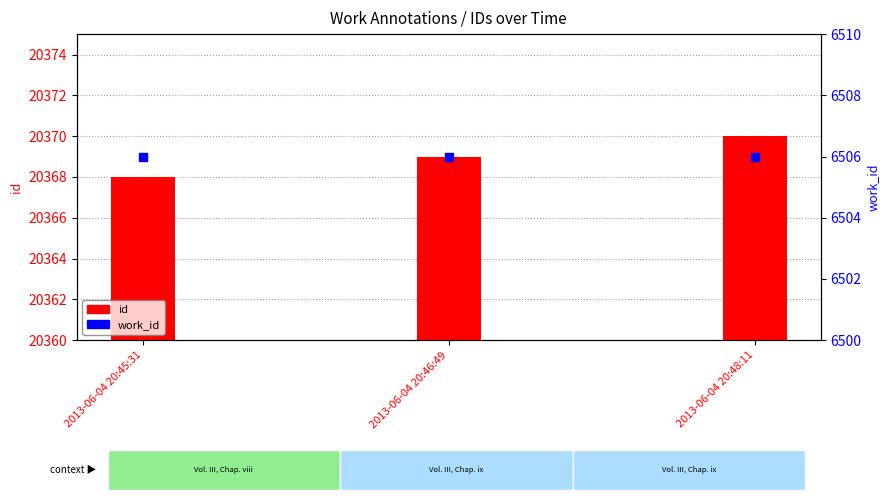

Which series reaches the maximum Y coordinate?

id